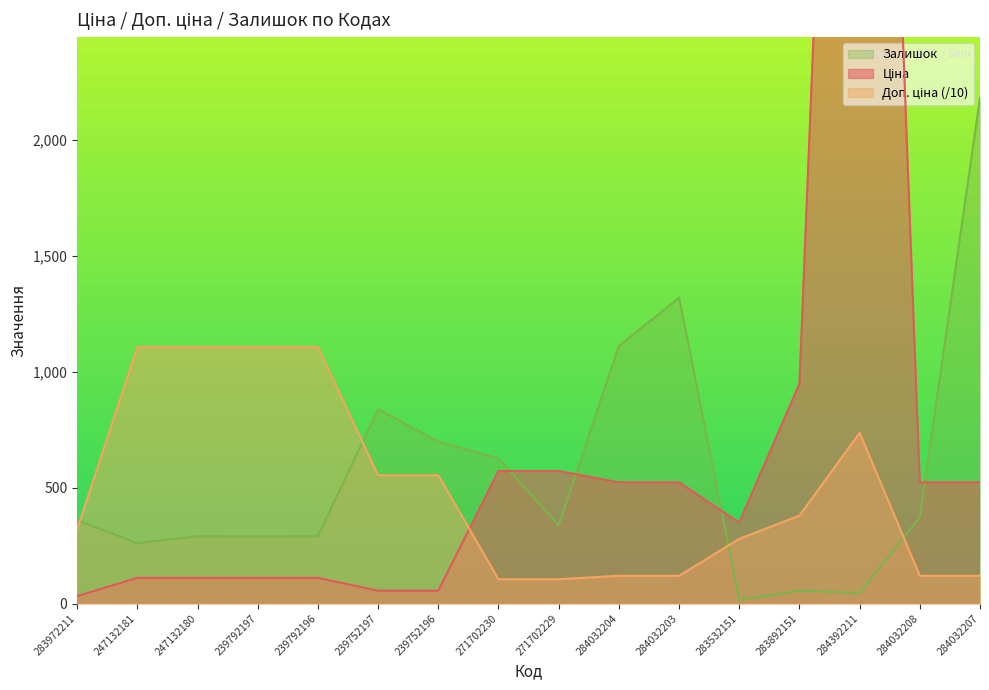

After their last crossing, which series has the higher values: Залишок or Ціна?

Залишок